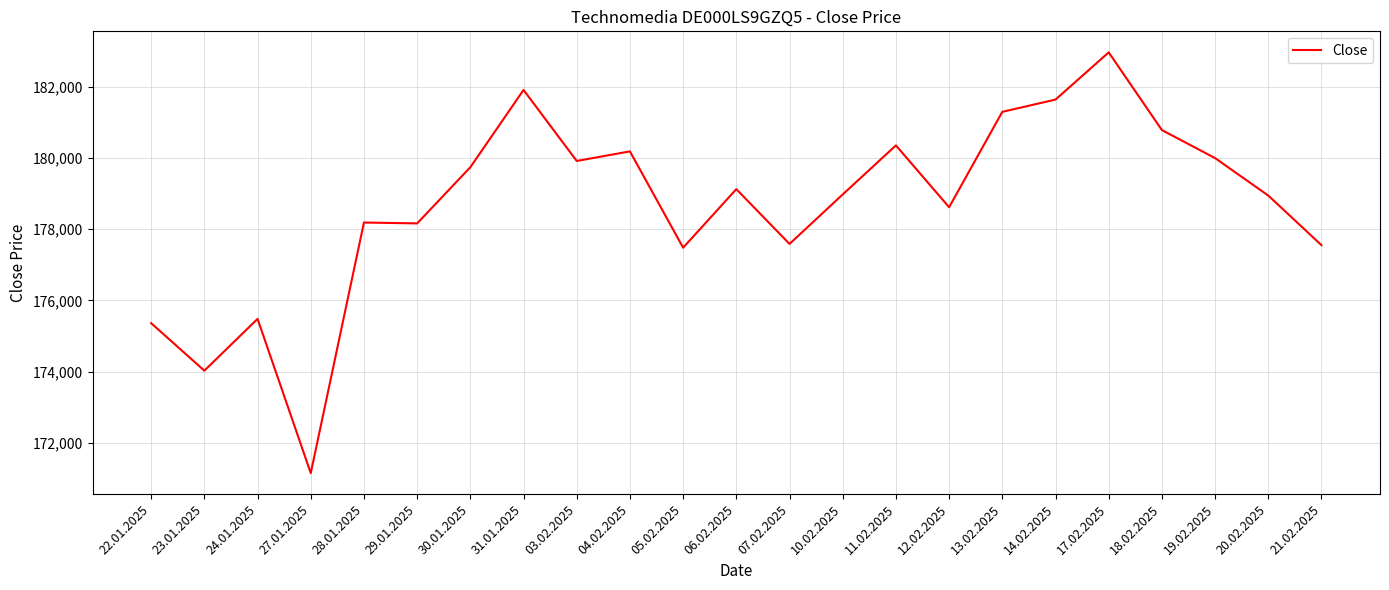

Between 03.02.2025 and 11.02.2025, which is larger?

11.02.2025